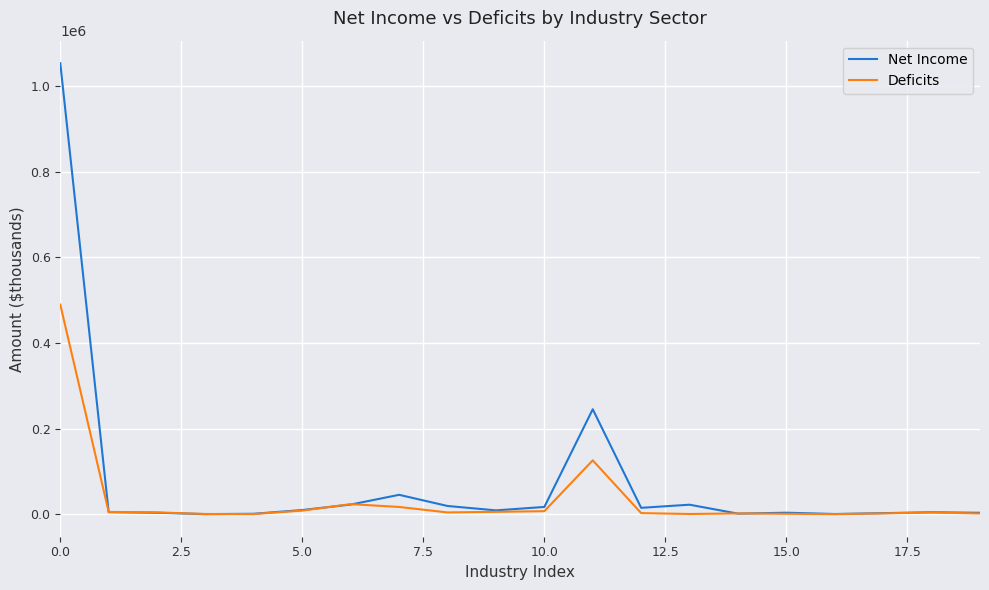

List the series in order of their peak value, highest first.

Net Income, Deficits